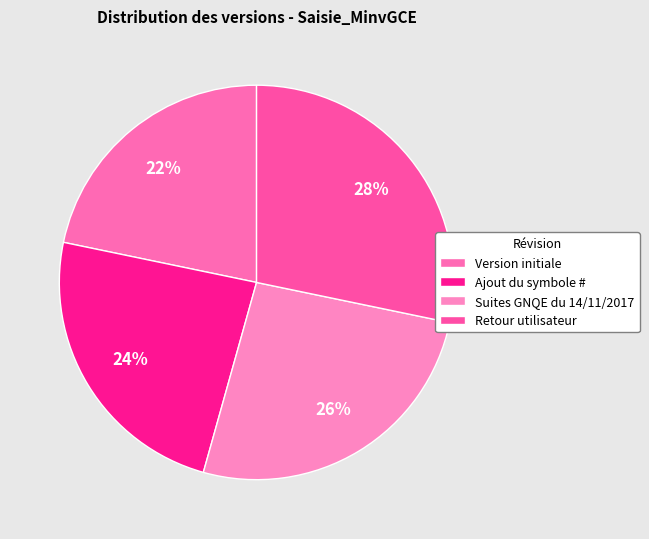

Which has a higher value, Suites GNQE du 14/11/2017 or Retour utilisateur?

Retour utilisateur